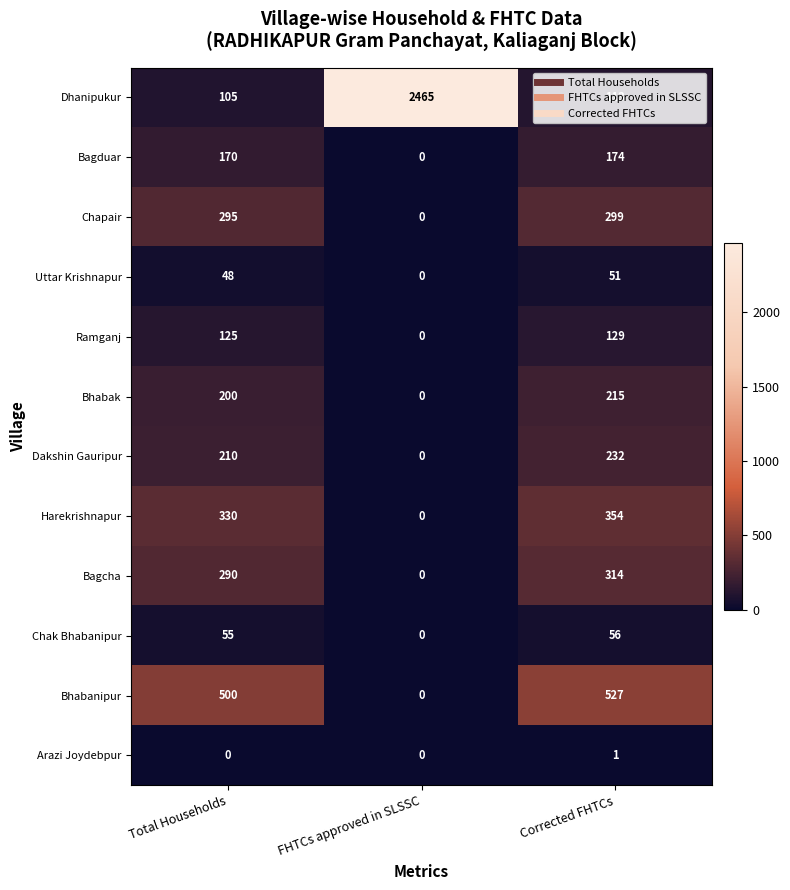

Which series has the largest range (max minus min)?

Dhanipukur